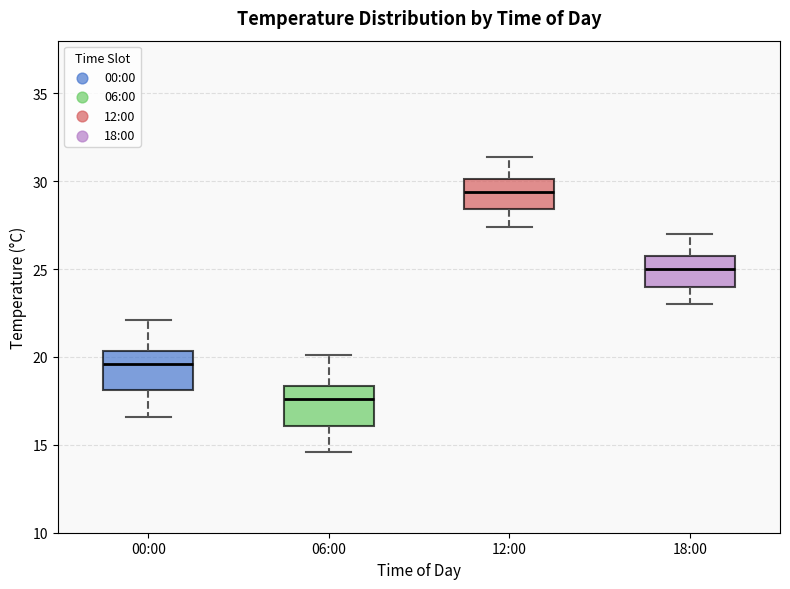

Reading left to right, transcribe this box plot: for each box, give where its median line is, the range the box spans, and where its two whiskers end, as read against the y-axis. The values are not printed on the chart, so give them approximately, as read against the axis.

00:00: median 19.5, box 18.0 to 20.5, whiskers 16.5 to 22.0
06:00: median 17.5, box 16.0 to 18.5, whiskers 14.5 to 20.0
12:00: median 29.5, box 28.5 to 30.0, whiskers 27.5 to 31.5
18:00: median 25.0, box 24.0 to 26.0, whiskers 23.0 to 27.0